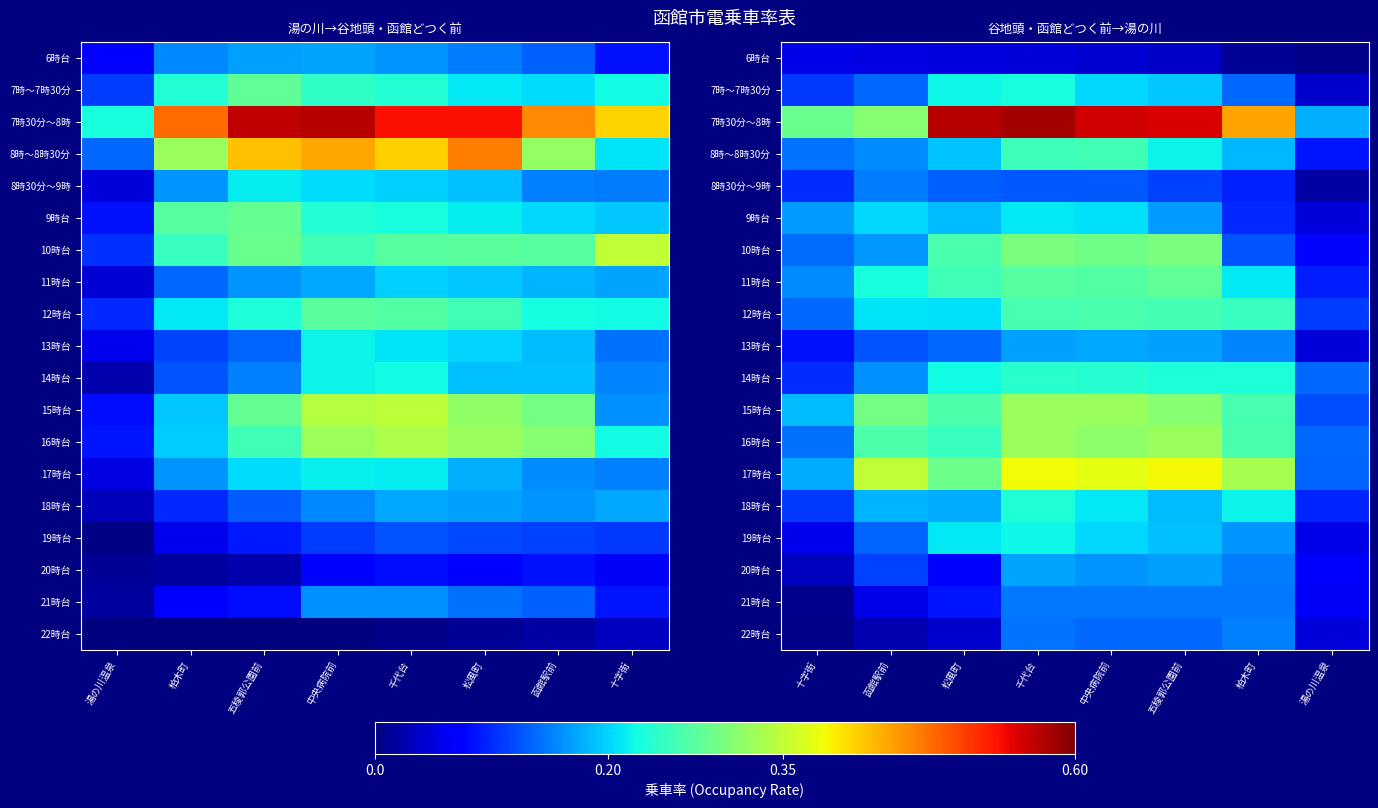

Which series has the largest total across all categories?

7時30分～8時